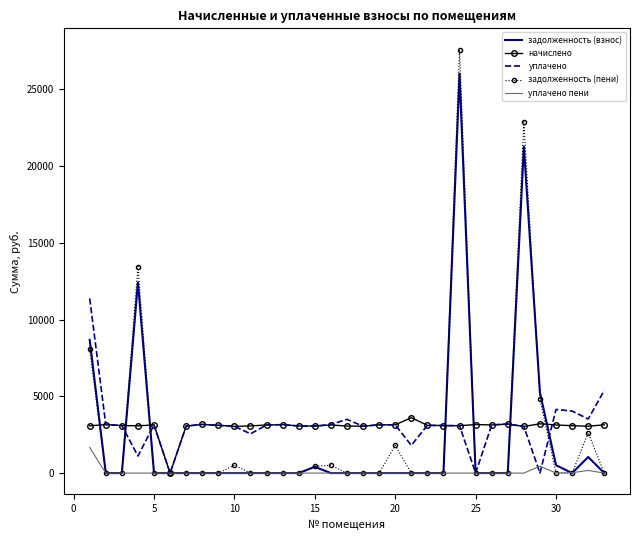

What is the greatest value displayed?

27604.7